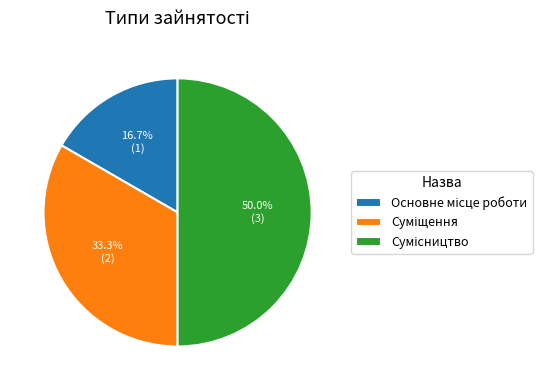

Is it true that Суміщення is 44% of the pie?

False